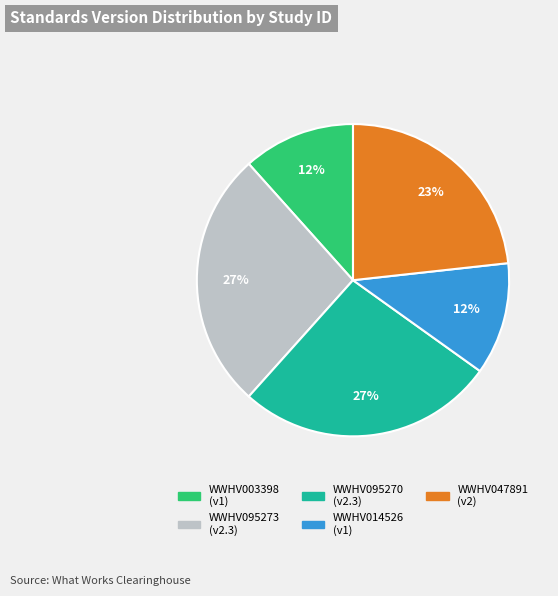

Combined, do WWHV095270 and WWHV003398 account for over 50%?

No